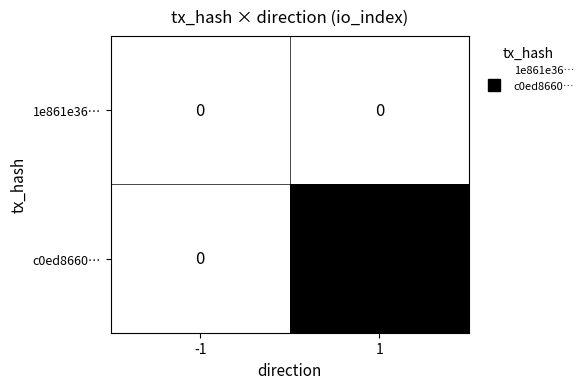

The c0ed8660… series shows 56 at 1. True or false?

True